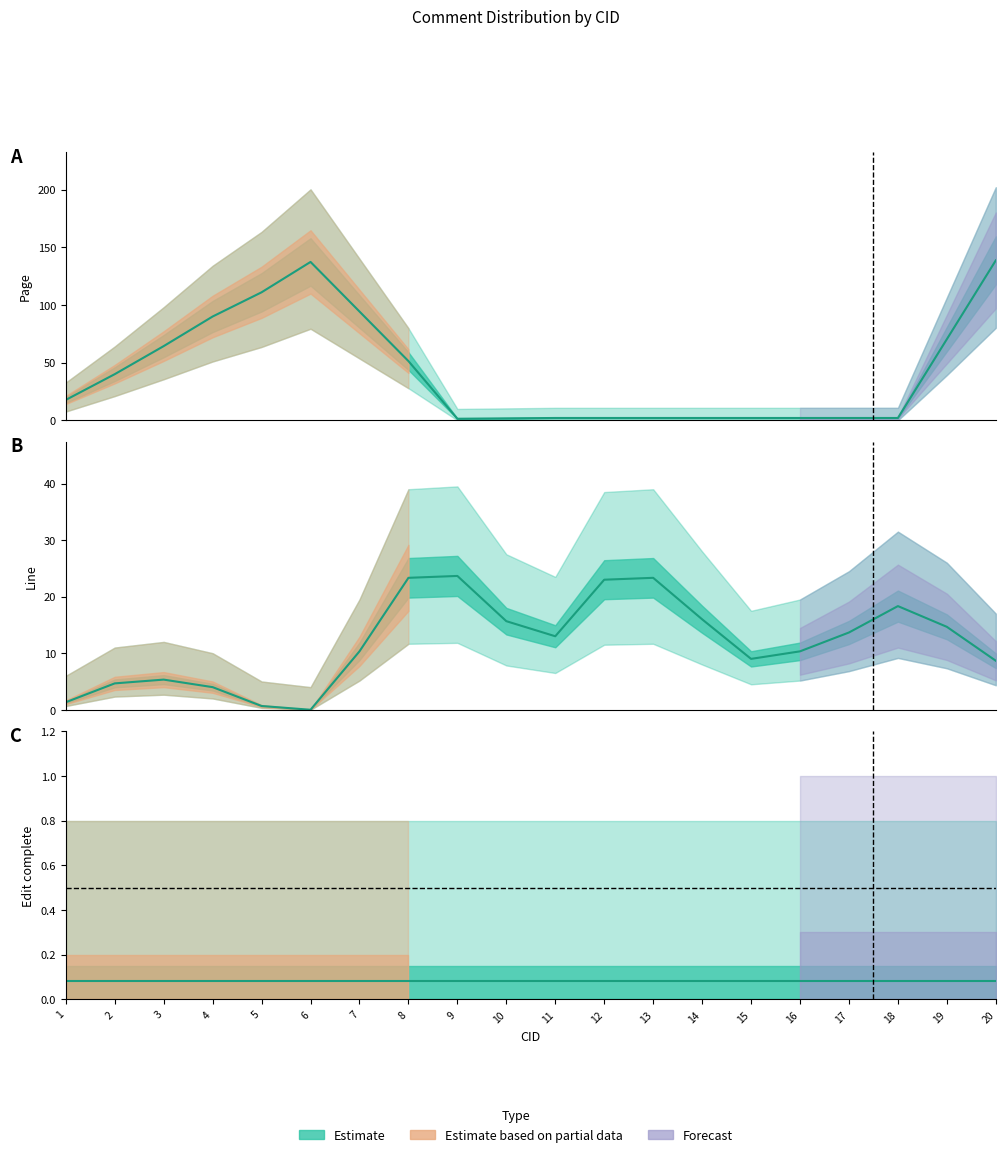

True or false: Page and Edit complete intersect in this chart.

False